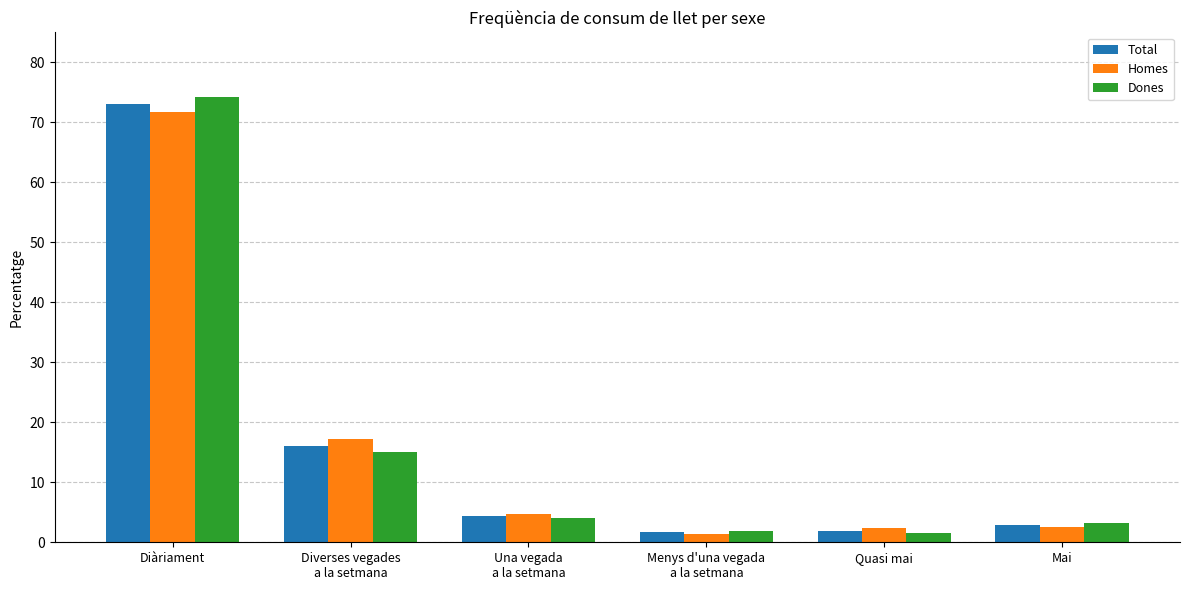

Is it true that Homes equals 2.4 at Quasi mai?

True